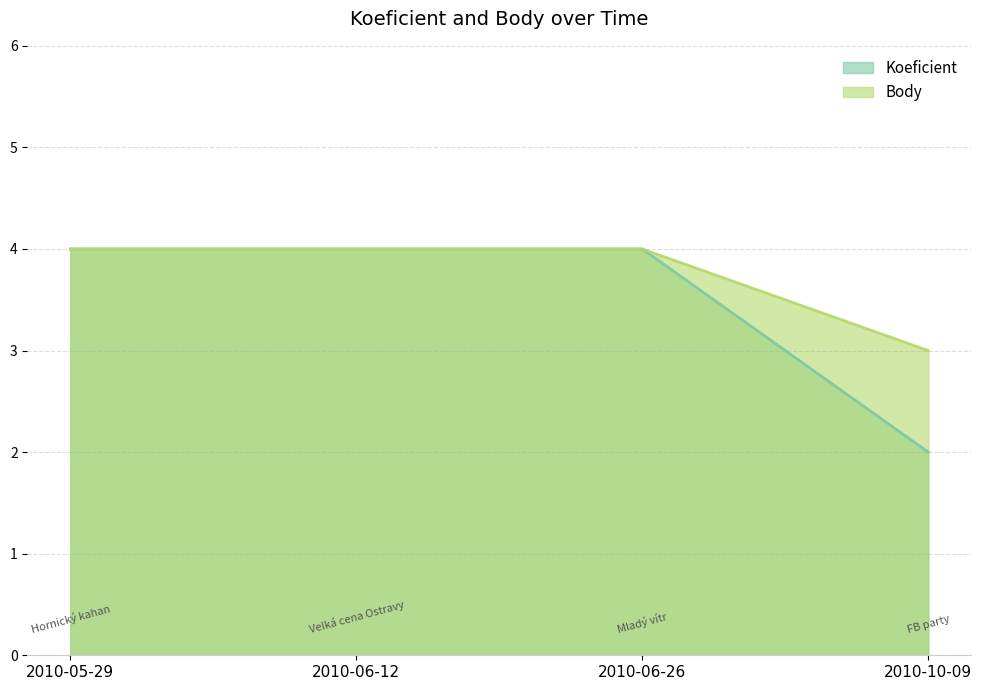

At which label does Koeficient reach its minimum?

2010-10-09